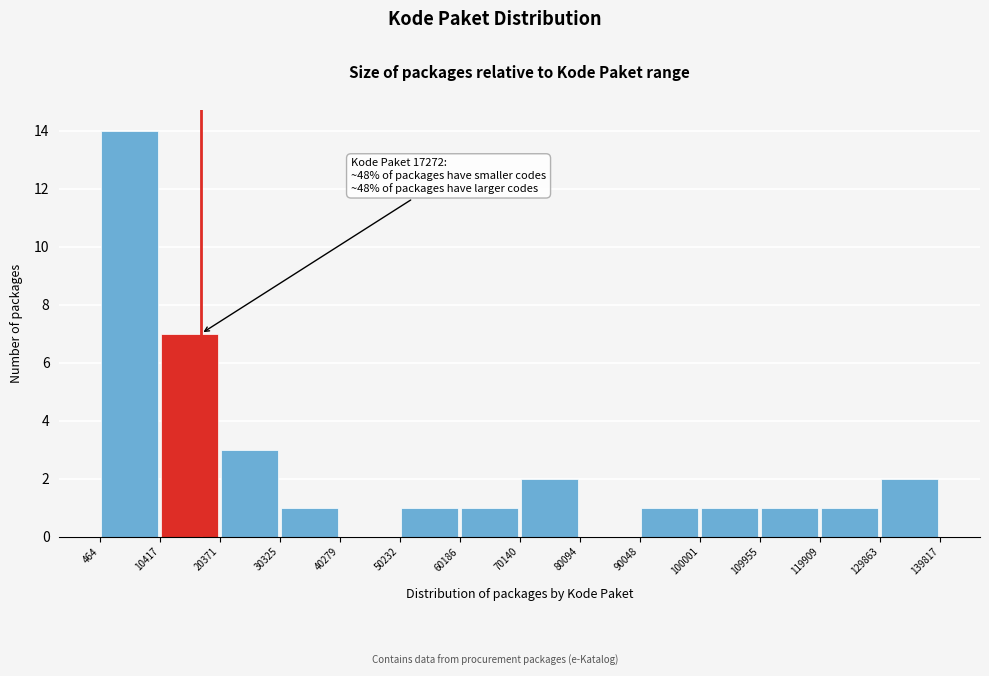

Over which range of the x-axis is the bar tallest?

464 to 10417